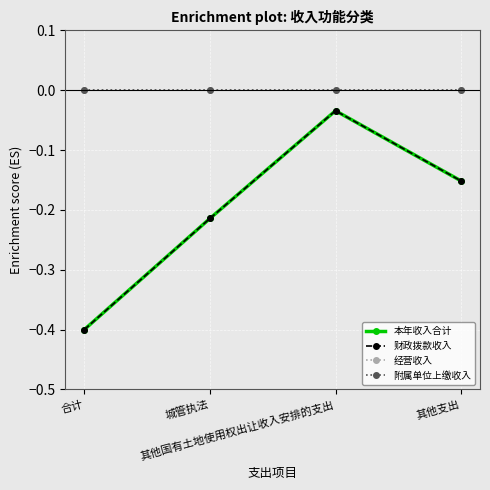

Does the chart display data point markers on the line(s)?

Yes